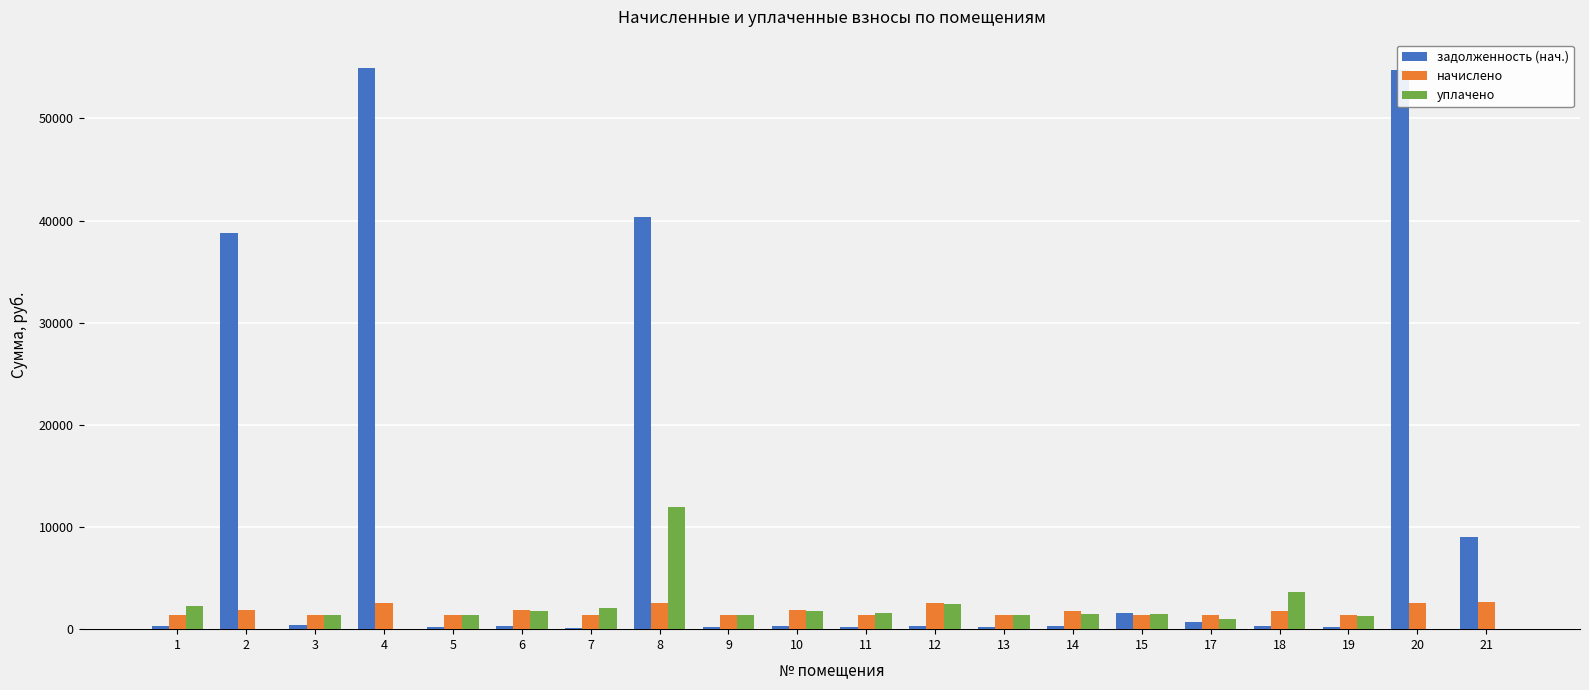

What is the maximum value for задолженность (нач.)?

54957.7